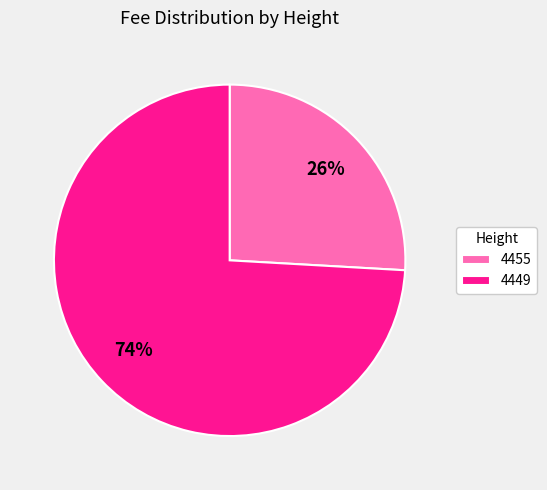

Between 4449 and 4455, which is larger?

4449